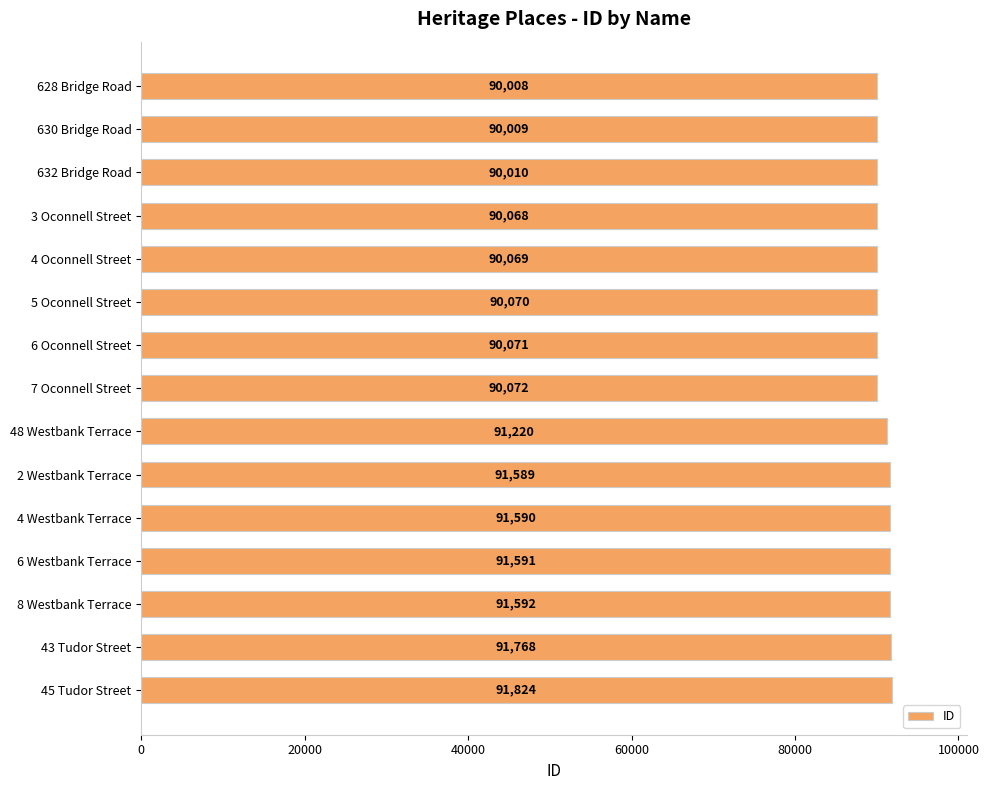

What is the change in value from 4 Westbank Terrace to 8 Westbank Terrace?

+2